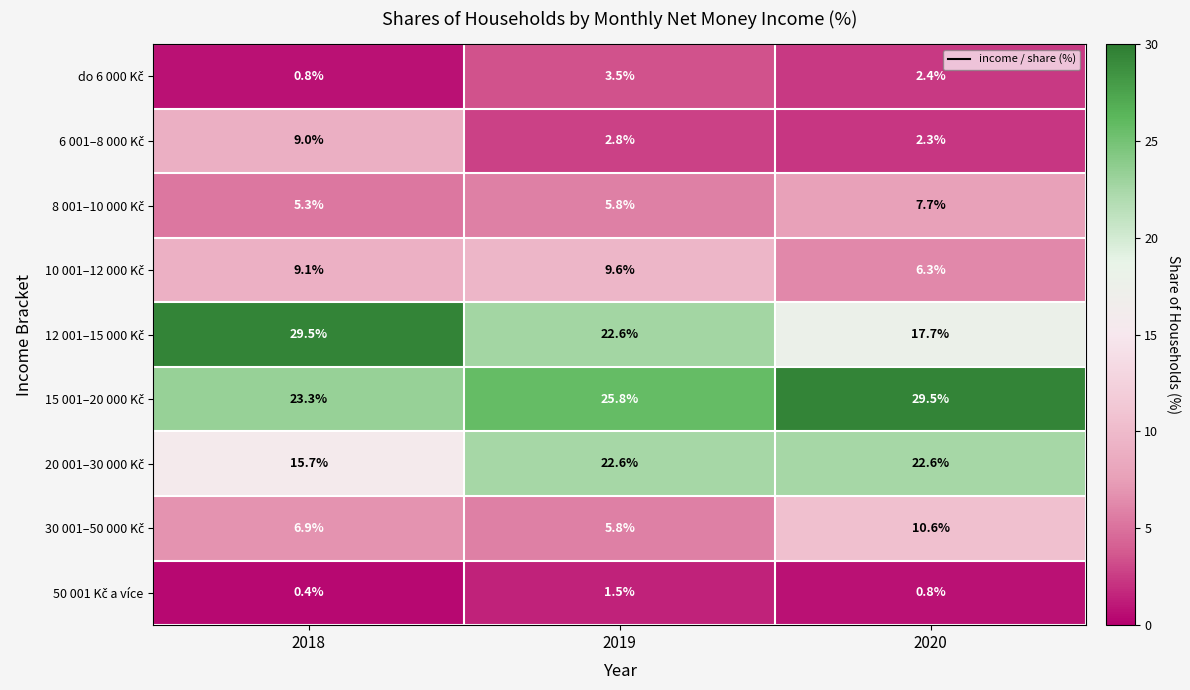

At how many categories does at least one series exceed 7?

3